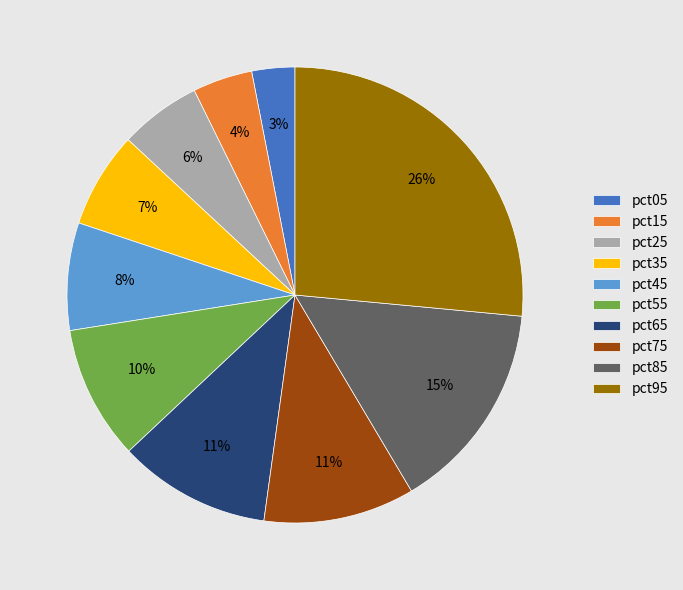

Between pct55 and pct65, which is larger?

pct65